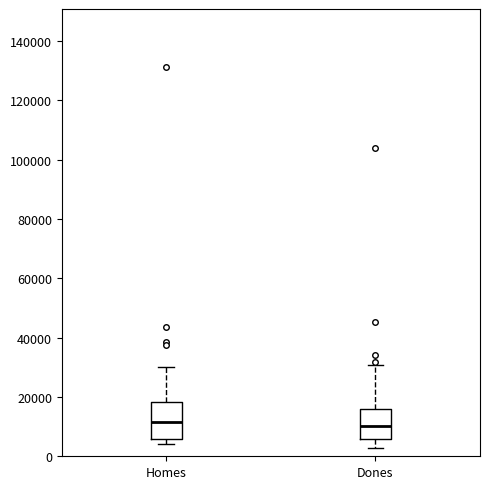

Comparing the boxes themselves (not the whiskers), which one is the tallest?

Homes